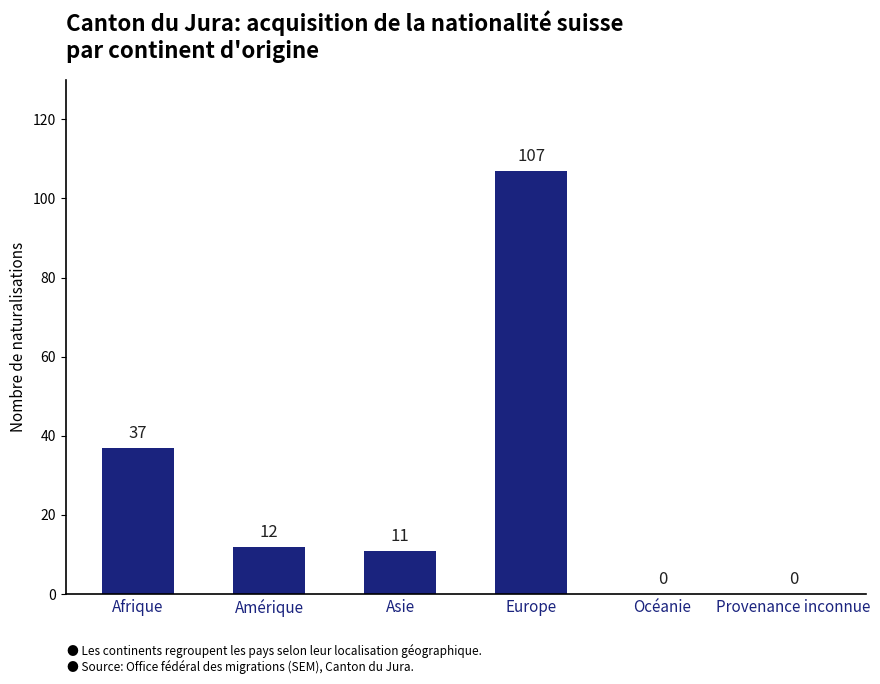

What is the maximum value shown in the chart?

107